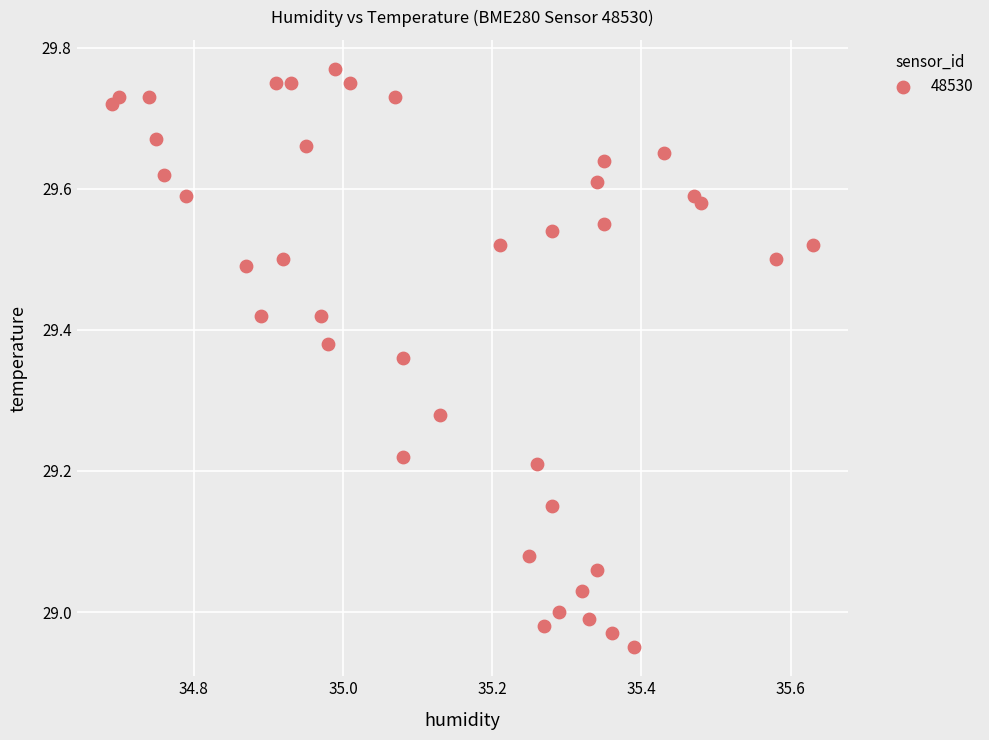

What is the range of Y values (max minus min)?

0.8